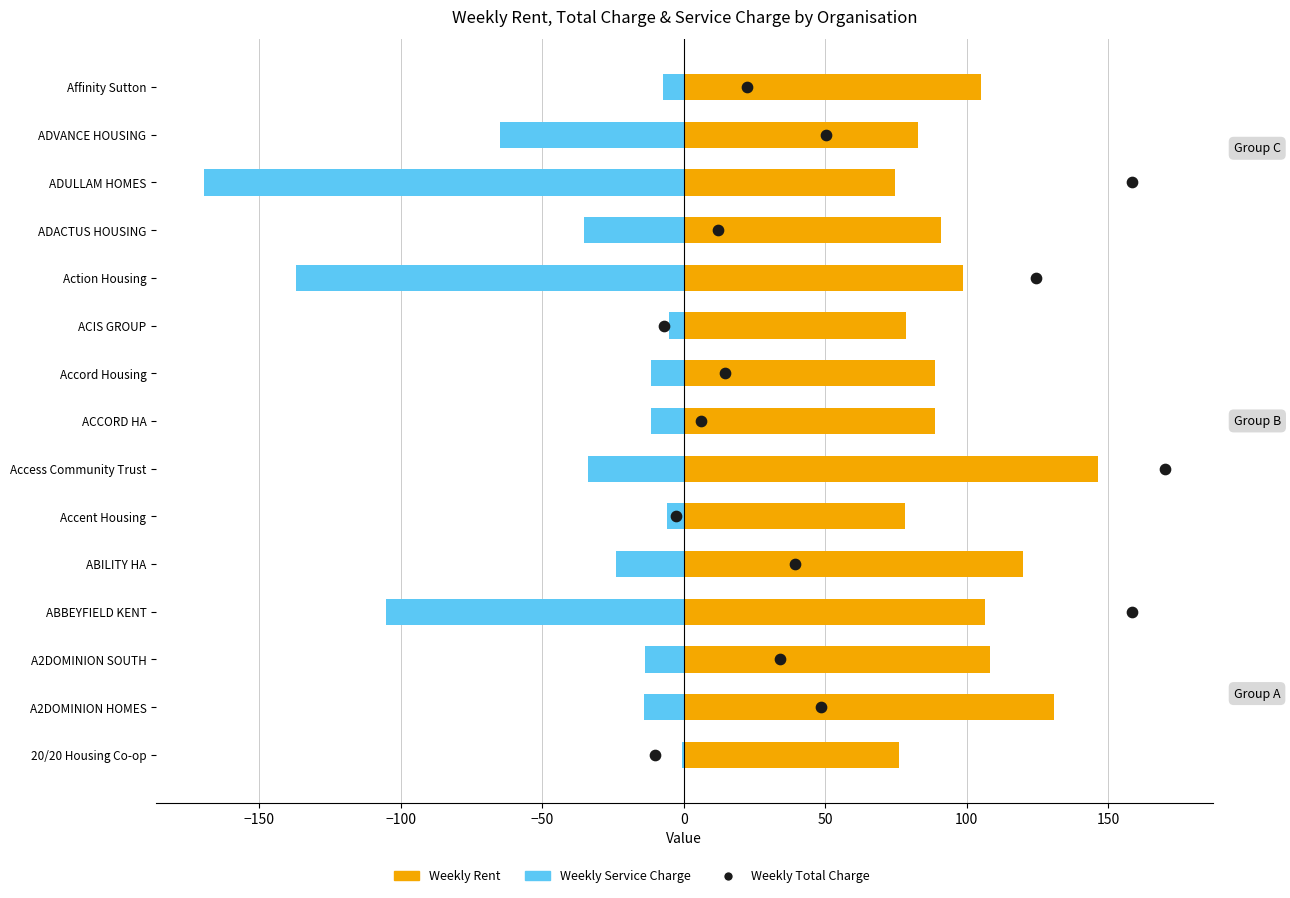

At how many categories does at least one series exceed -58?

15